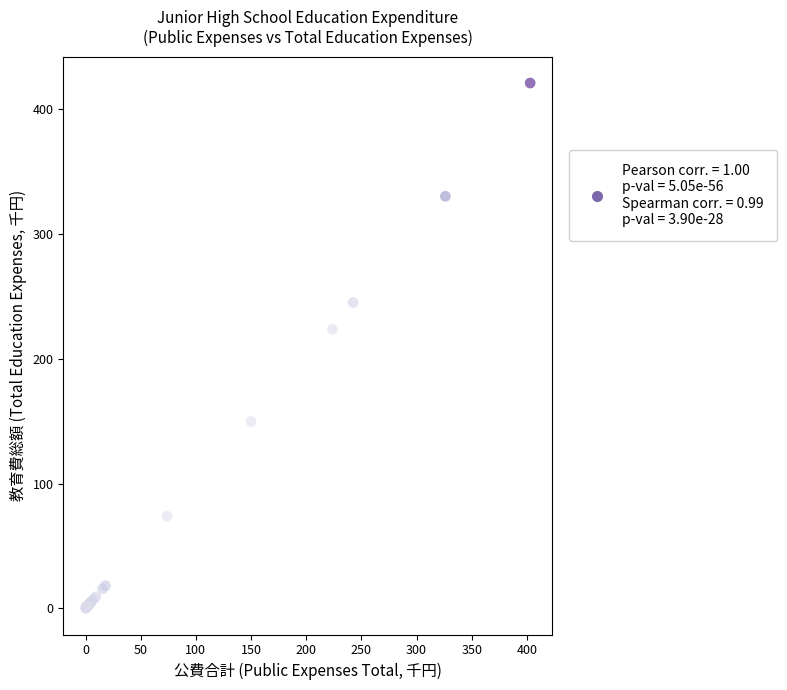

What Y value in the scatter plot is closest to 210?

223.9